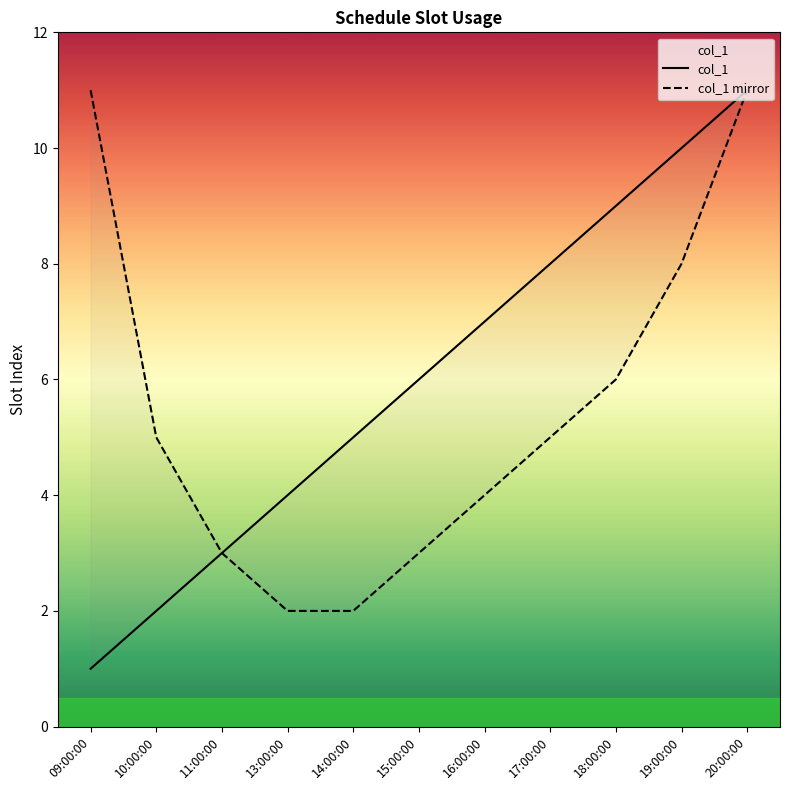

Rank the series at 11:00:00 from highest to lowest value.

col_1, col_1 mirror